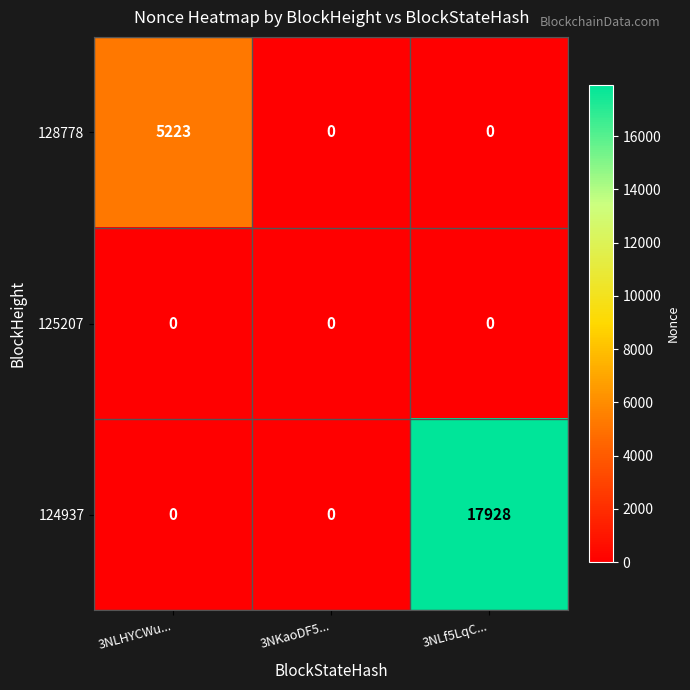

Rank the series by their maximum value, from lowest to highest.

125207, 128778, 124937